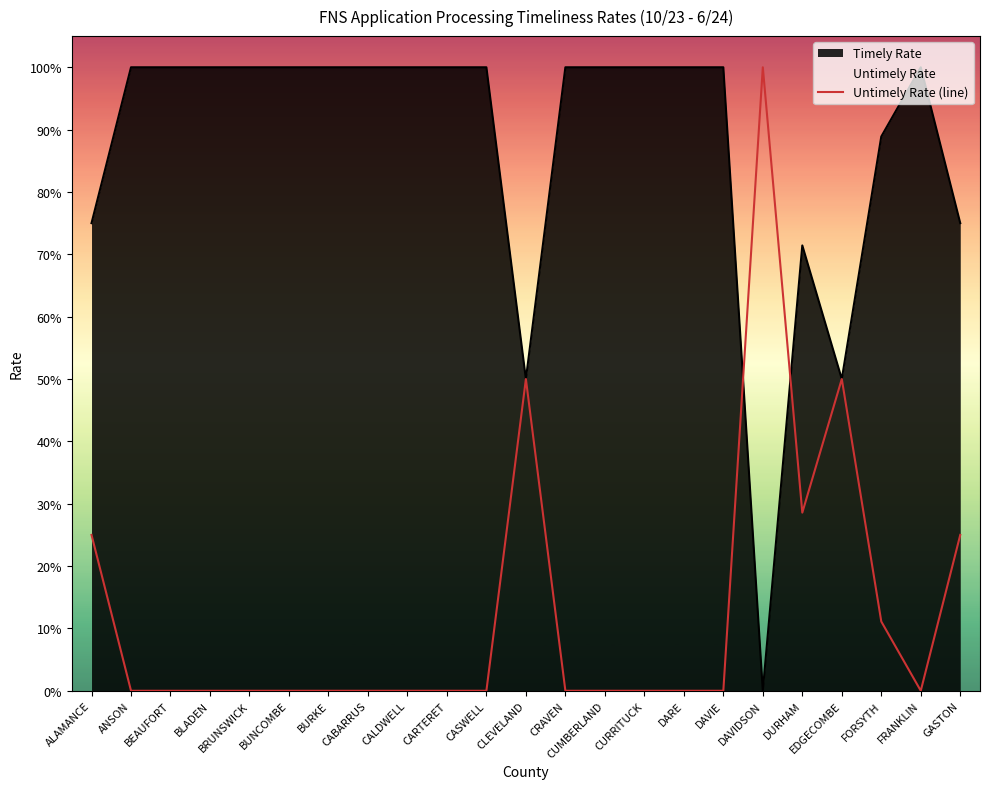

Reading left to right, what are all the values shown in this chart?

ALAMANCE=0.2	ANSON=0.0	BEAUFORT=0.0	BLADEN=0.0	BRUNSWICK=0.0	BUNCOMBE=0.0	BURKE=0.0	CABARRUS=0.0	CALDWELL=0.0	CARTERET=0.0	CASWELL=0.0	CLEVELAND=0.5	CRAVEN=0.0	CUMBERLAND=0.0	CURRITUCK=0.0	DARE=0.0	DAVIE=0.0	DAVIDSON=1.0	DURHAM=0.3	EDGECOMBE=0.5	FORSYTH=0.1	FRANKLIN=0.0	GASTON=0.2